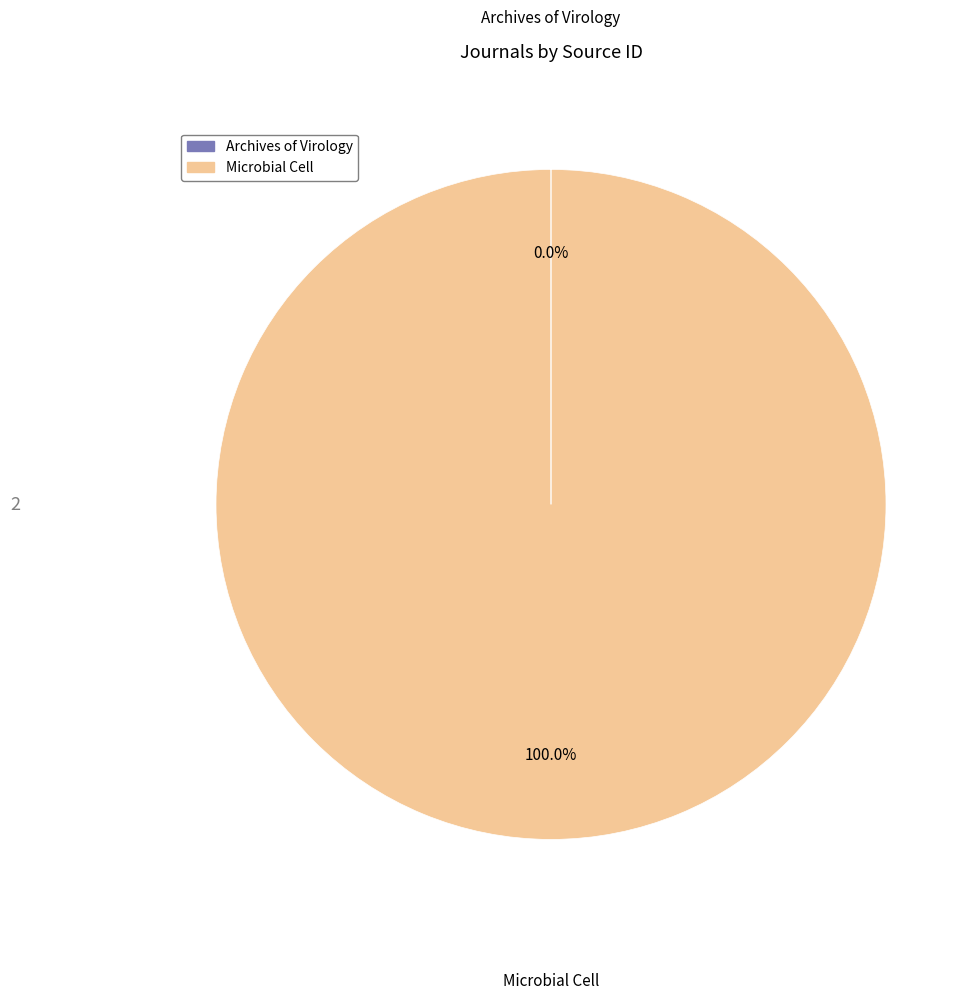

Which category has the biggest portion of the pie?

Microbial Cell